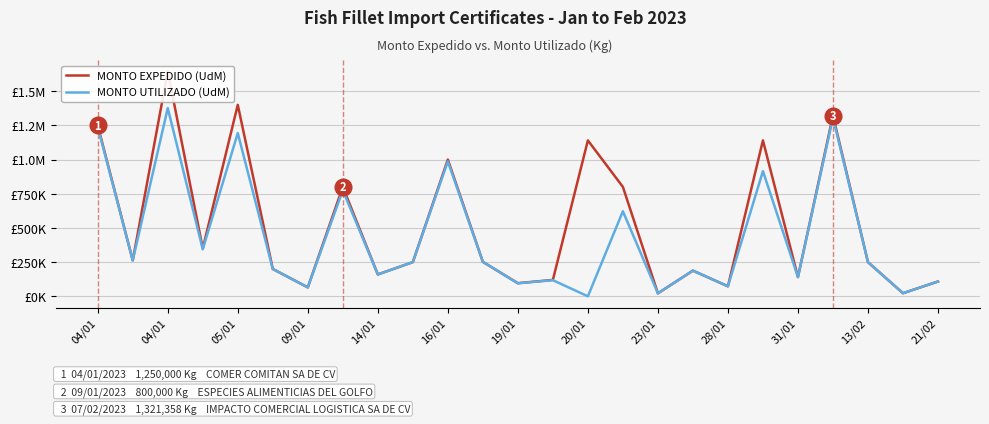

What is the difference between the maximum and second lowest values in the MONTO UTILIZADO (UdM) series?

1354571.3